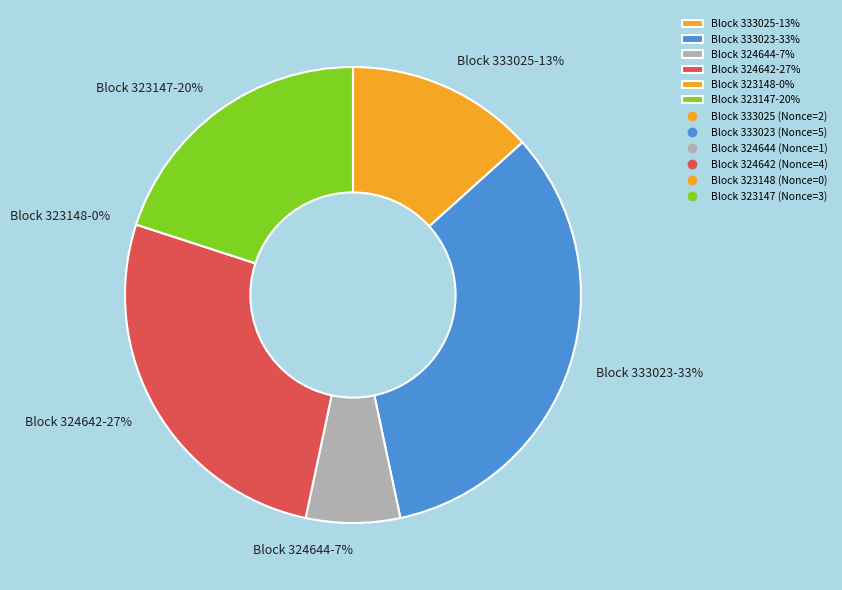

The 324644 slice represents 7% of the pie. True or false?

True